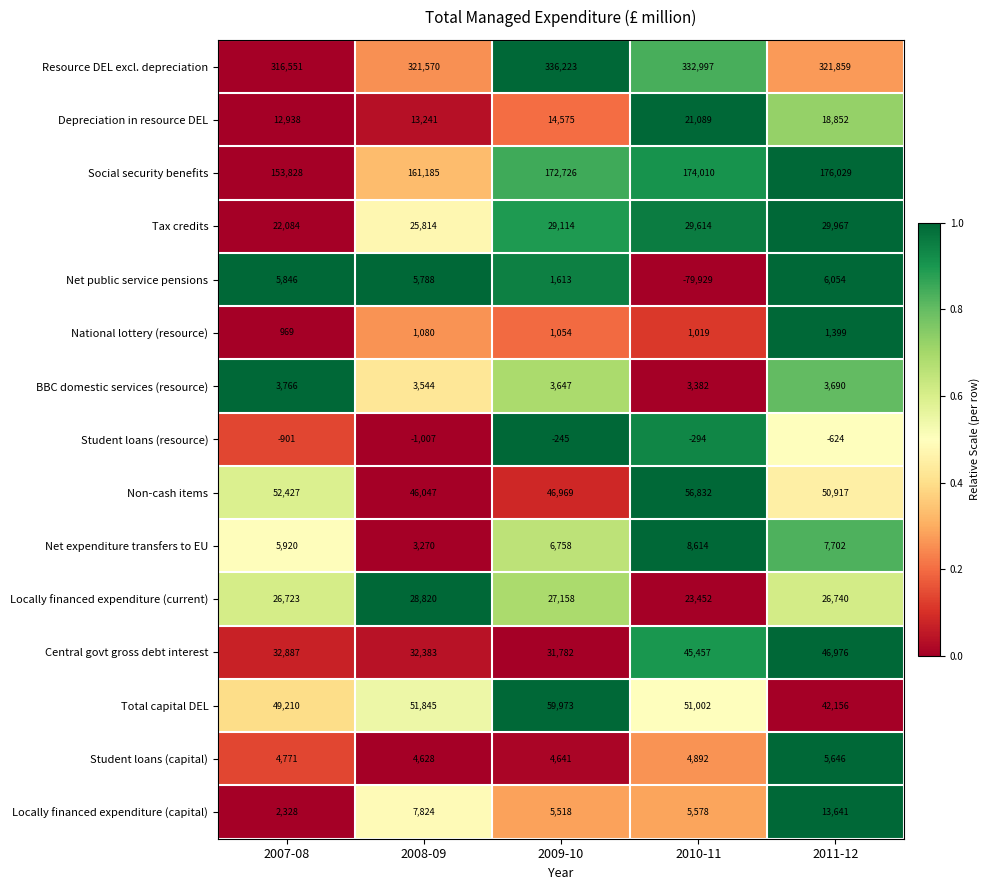

What is the total value across all series at 2011-12?

751004